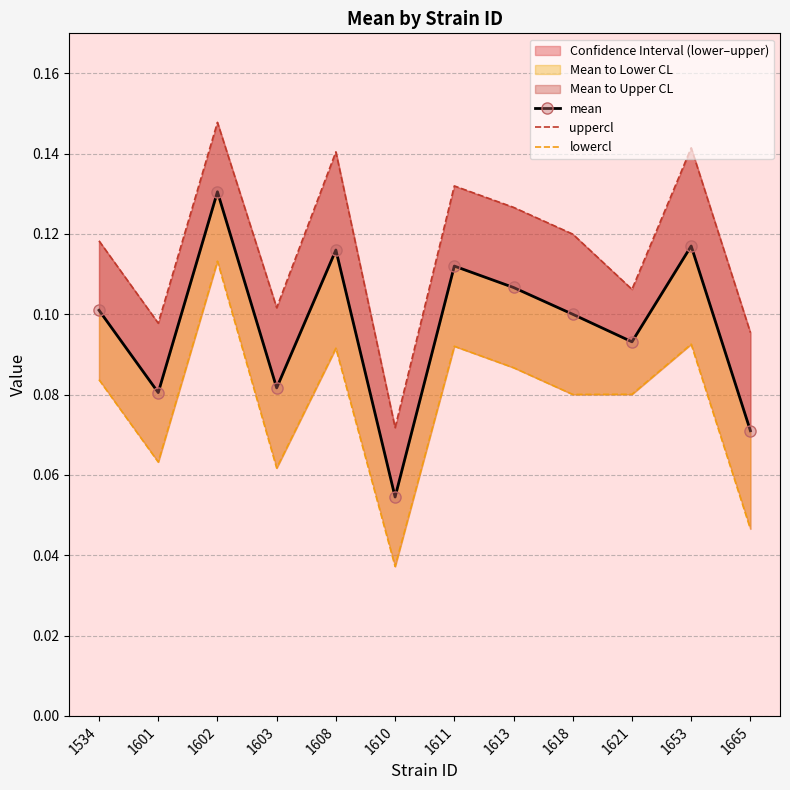

Count the lowercl values in the range 0 to 1.

12